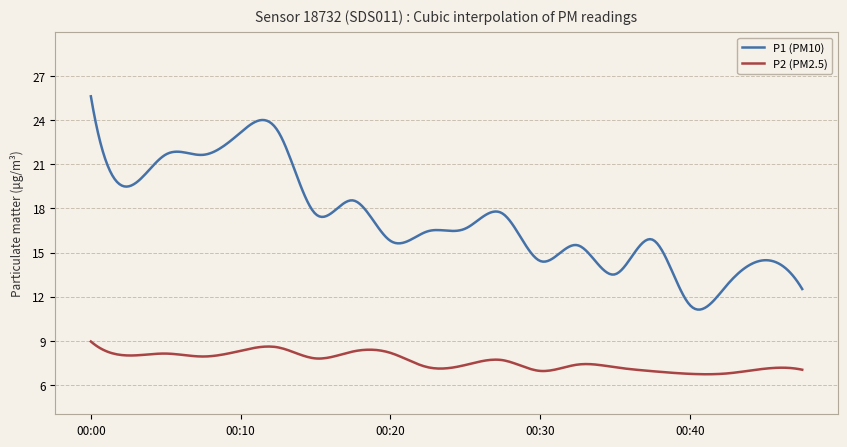

Rank the series by their average value, from lowest to highest.

P2 (PM2.5), P1 (PM10)